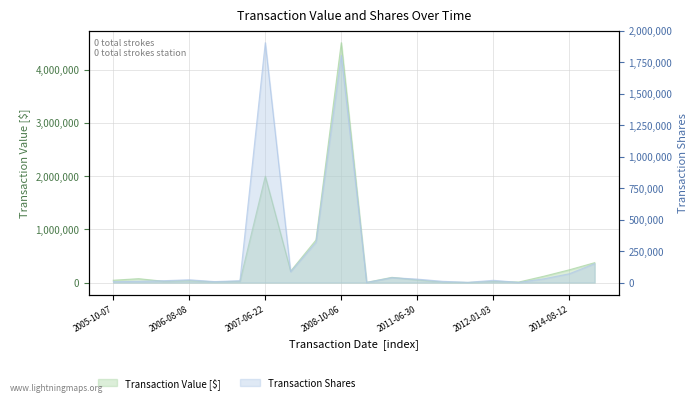

At which label does transactionShares first exceed 22280?

2007-06-22